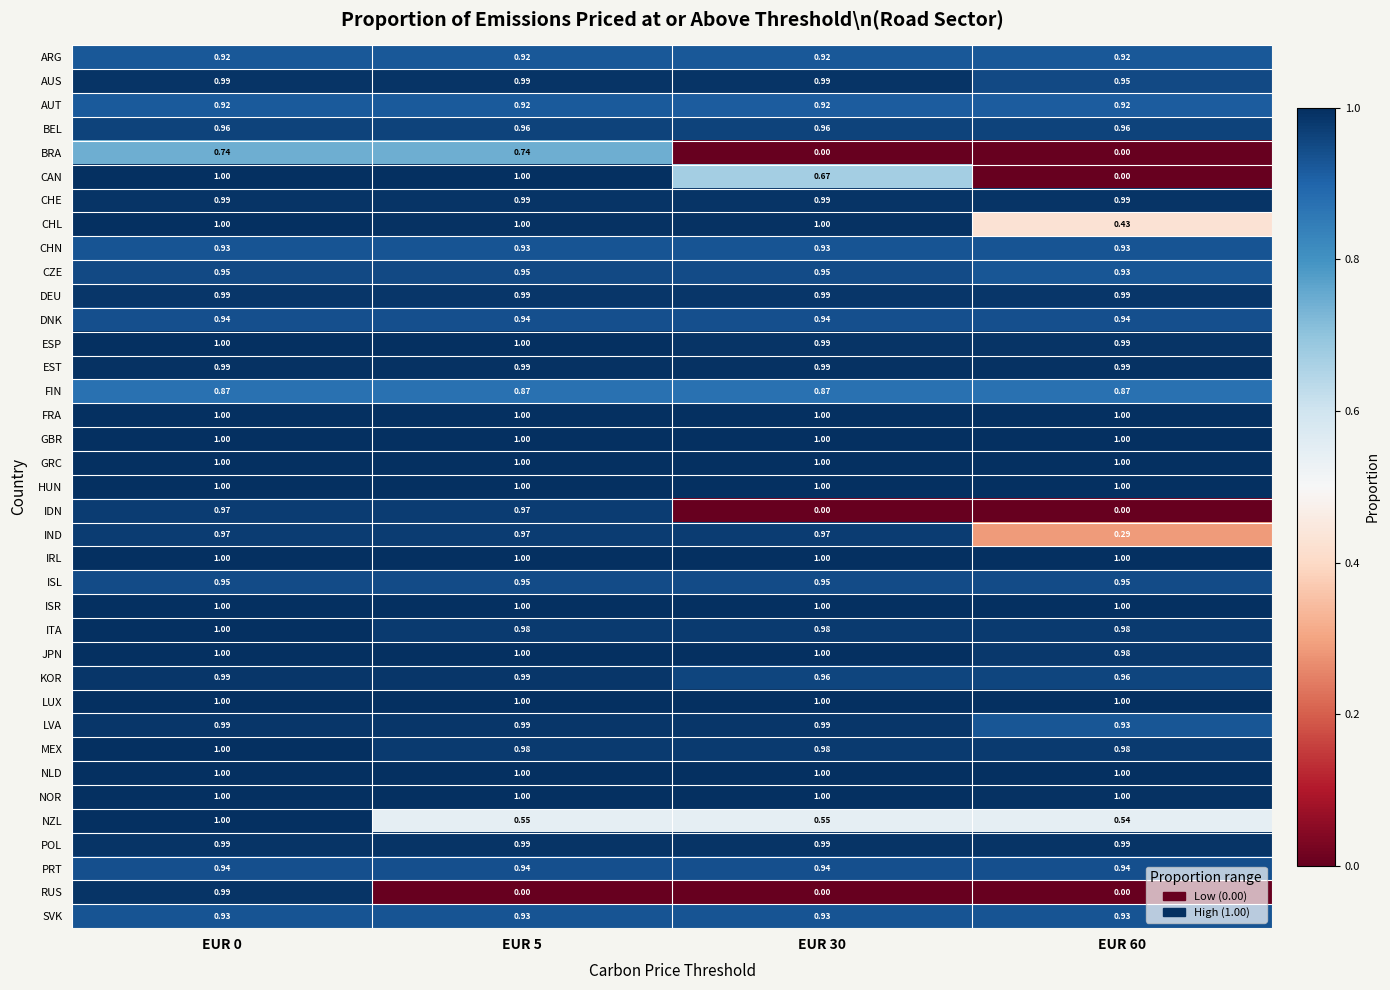

Which series has the widest spread of values?

CAN